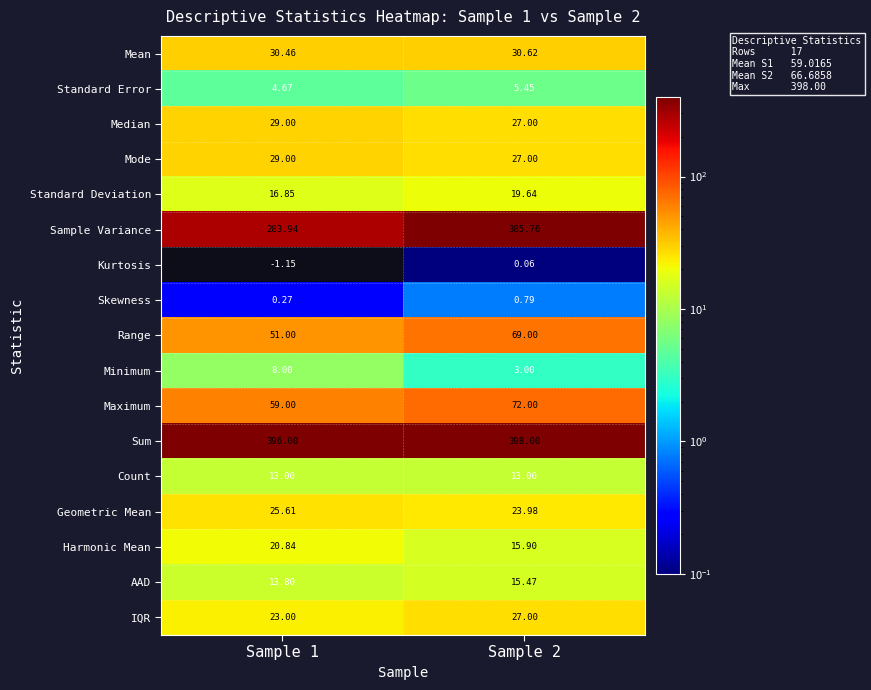

Which series changed the most between Sample 1 and Sample 2?

Sample Variance